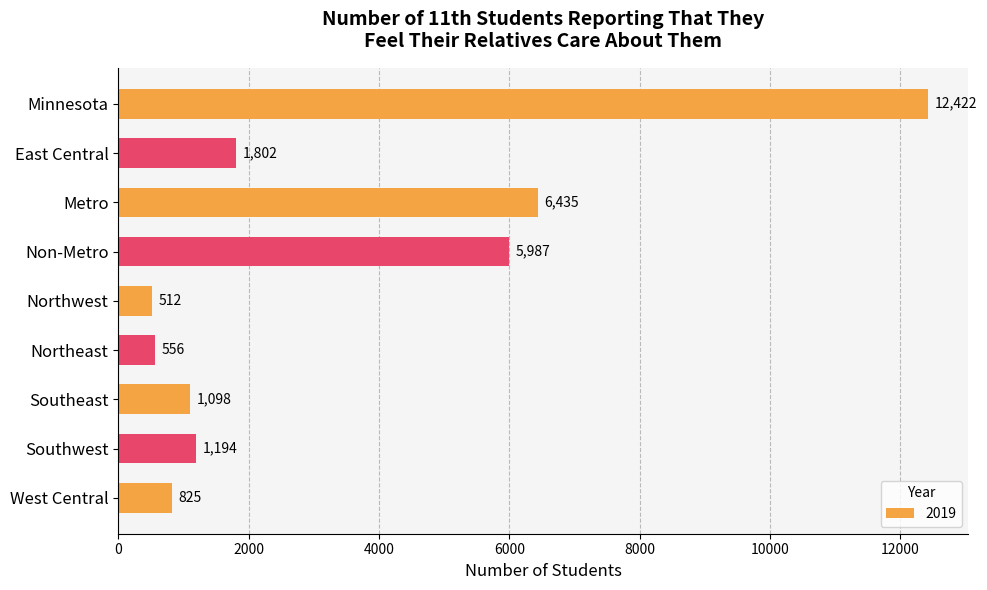

What value does the data have at Northwest?

512